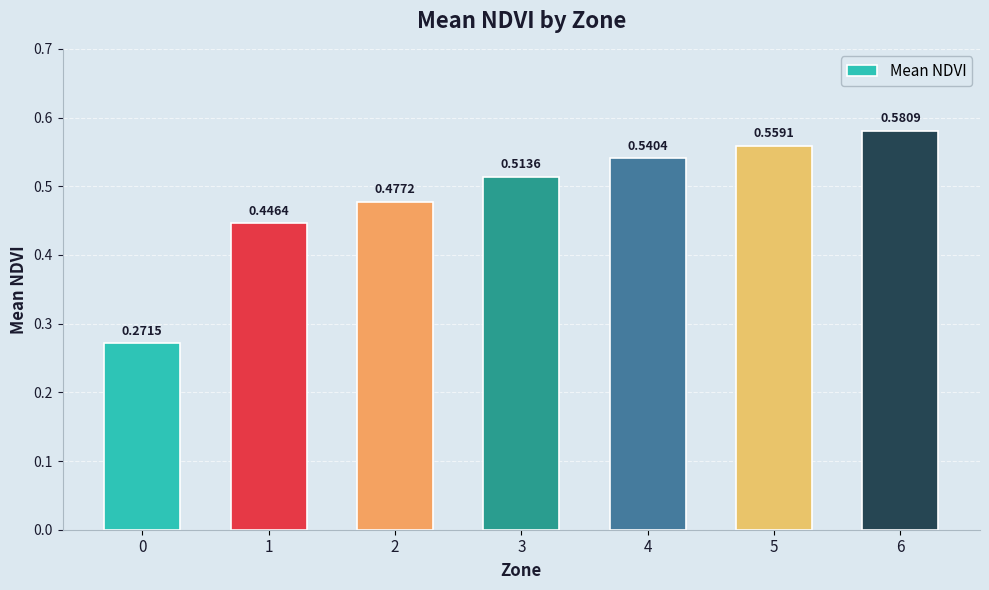

What is the sum of the values at 5 and 0?

0.8